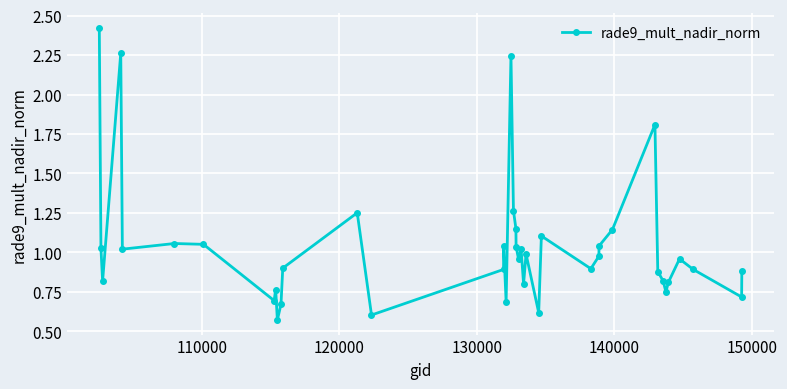

What is the difference between the maximum and minimum values?

1.9